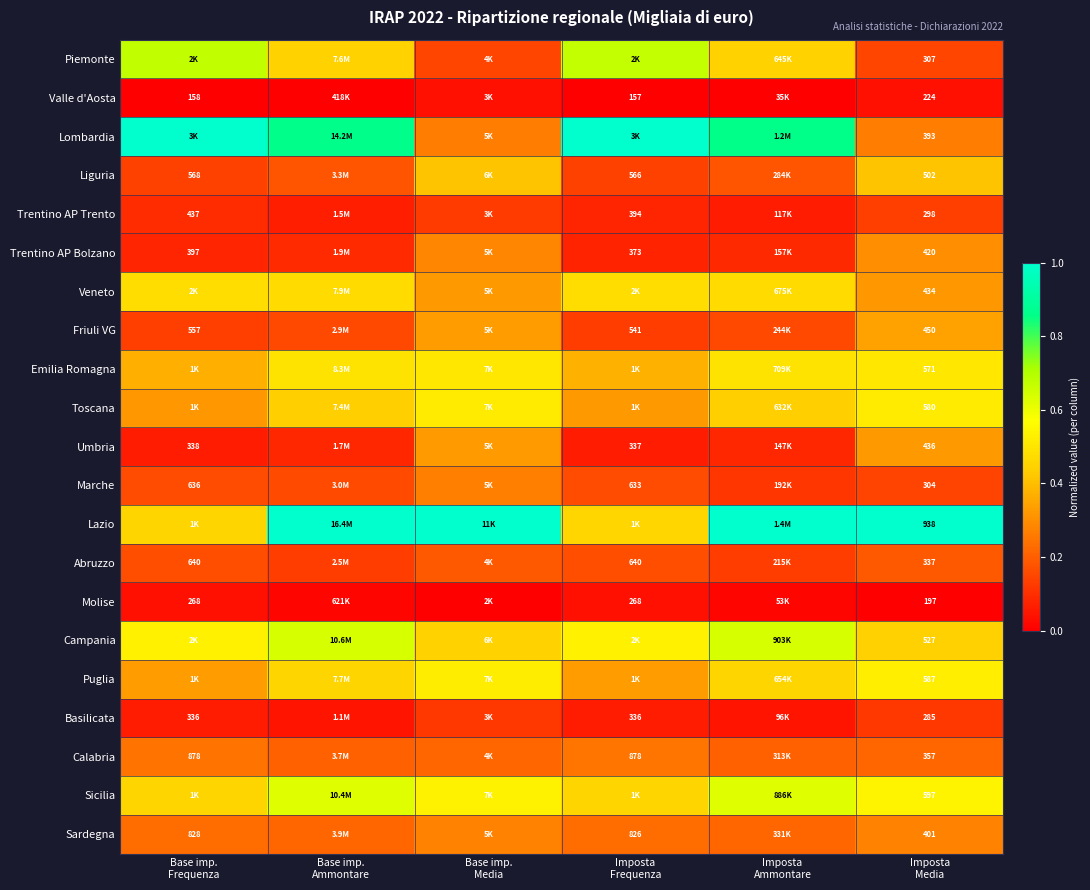

List the series in order of their peak value, lowest first.

Valle d'Aosta, Molise, Basilicata, Trentino AP Trento, Abruzzo, Calabria, Marche, Sardegna, Trentino AP Bolzano, Umbria, Friuli VG, Liguria, Veneto, Emilia Romagna, Toscana, Puglia, Sicilia, Campania, Piemonte, Lombardia, Lazio